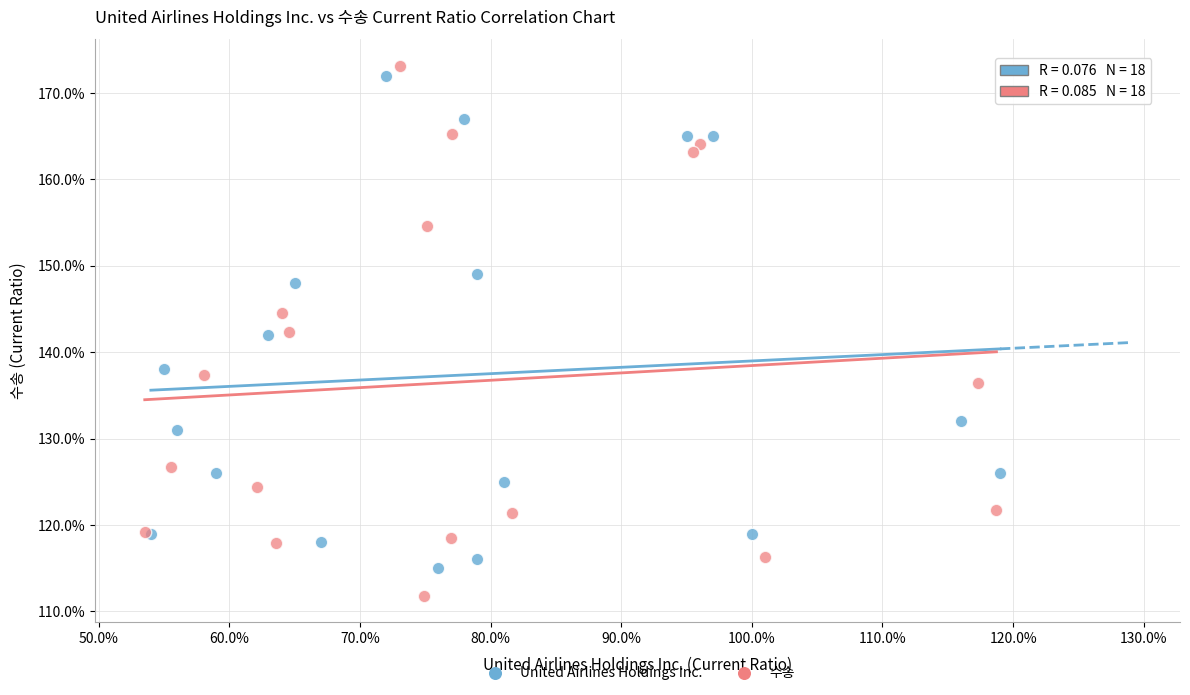

Which series contains the lowest Y value?

수송